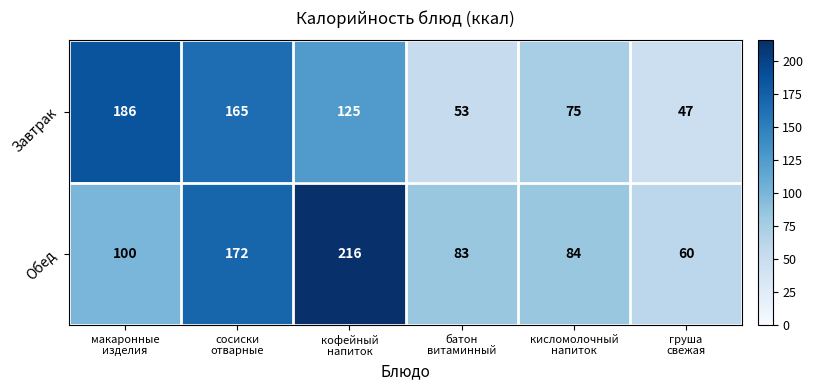

Which series has the widest spread of values?

Обед